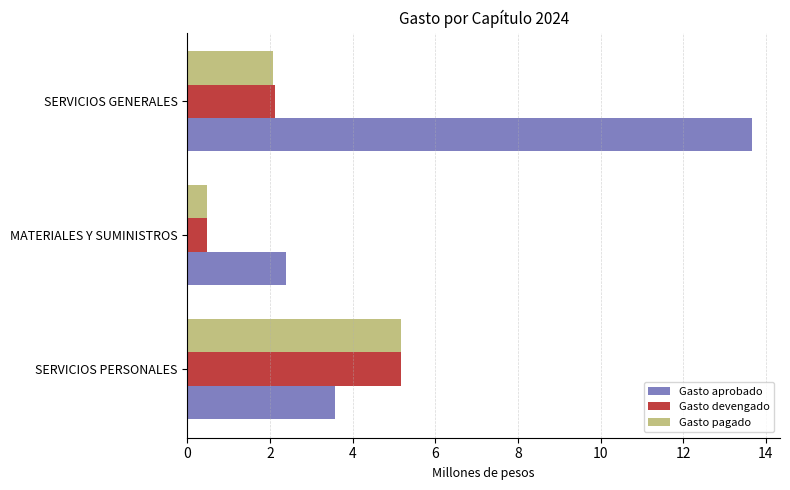

Rank the categories by Gasto pagado value from lowest to highest.

MATERIALES Y SUMINISTROS, SERVICIOS GENERALES, SERVICIOS PERSONALES